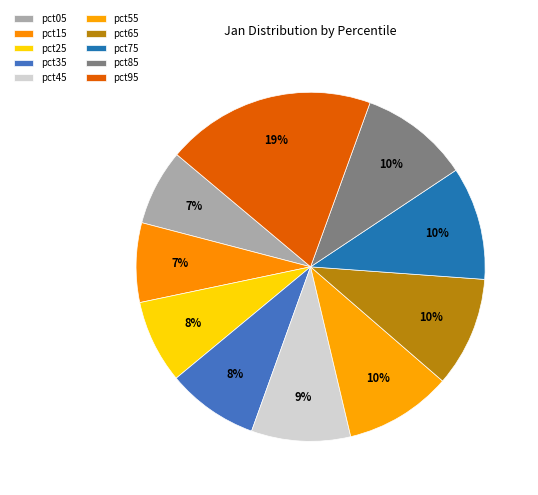

To the nearest percent, what percentage of the pie is pct55?

10%